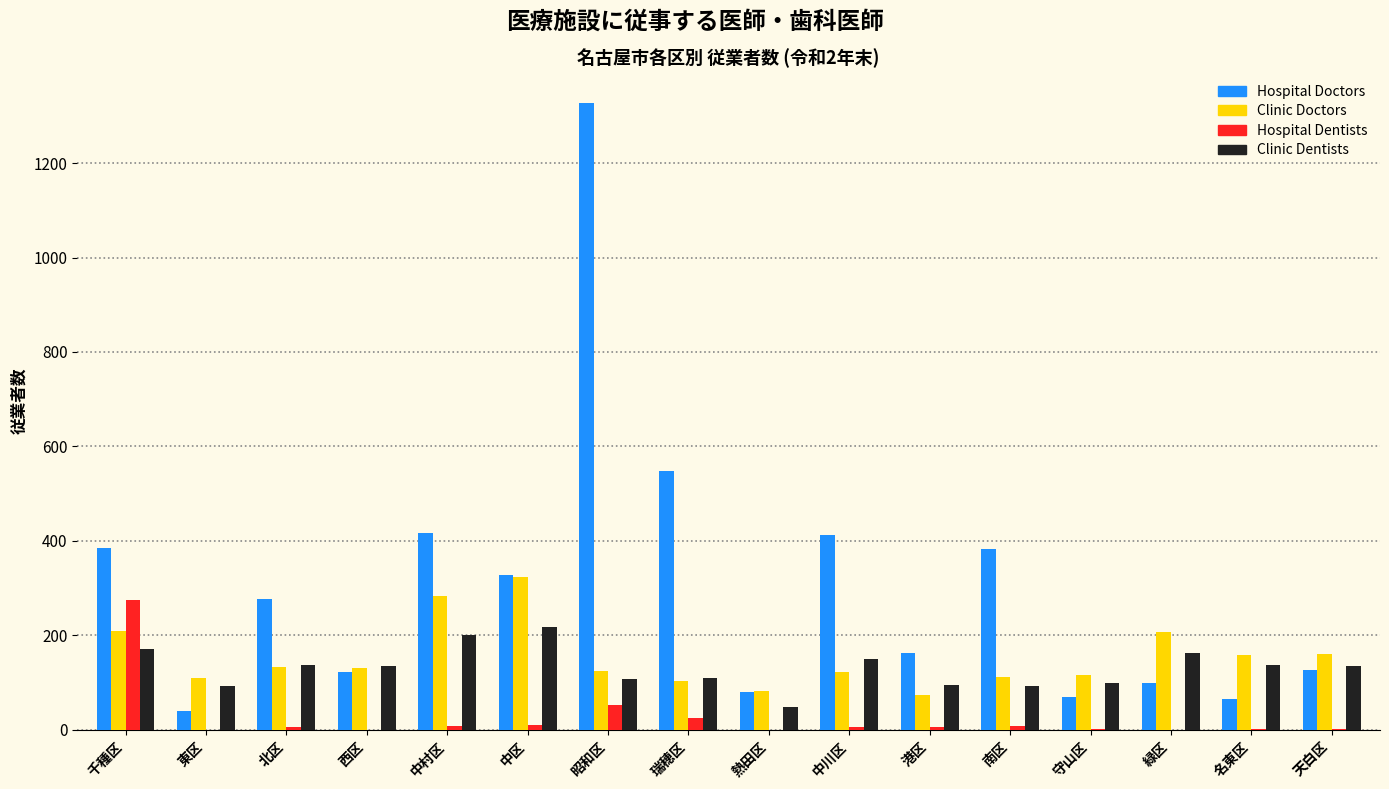

Which category has the highest value across all series?

昭和区